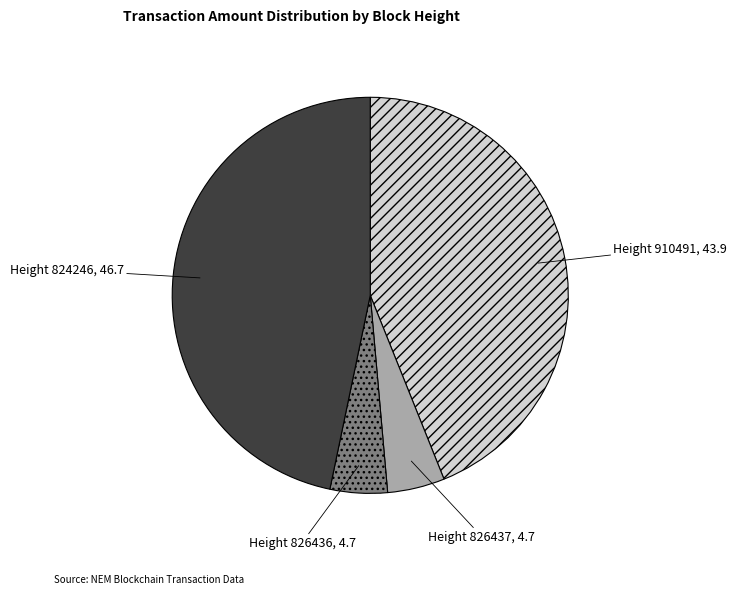

Does any single category account for the majority?

No